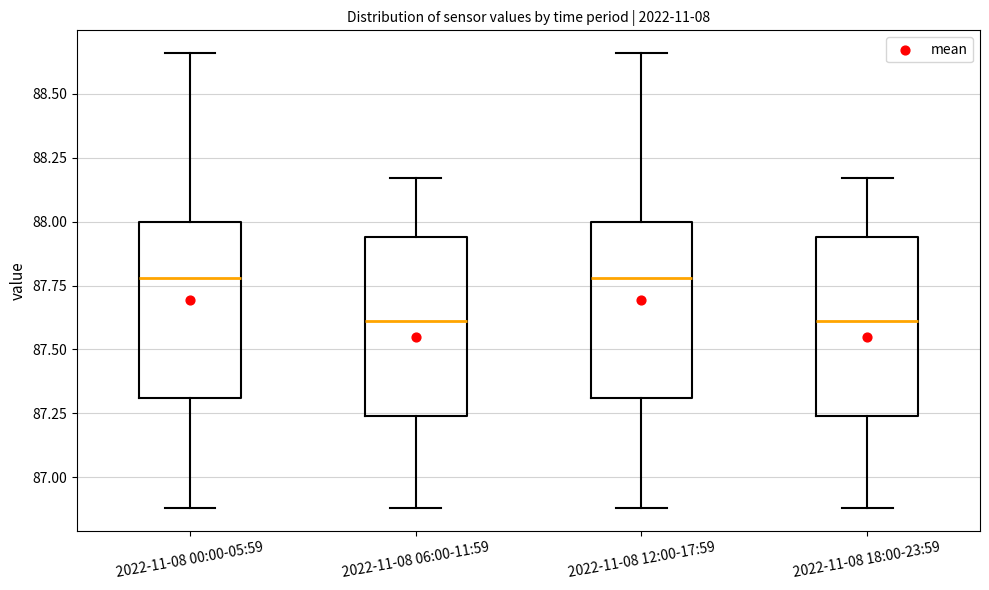

Where does the lower whisker of the box for 2022-11-08 06:00-11:59 end on the y-axis? The values are not printed on the chart, so give them approximately, as read against the axis.

86.90